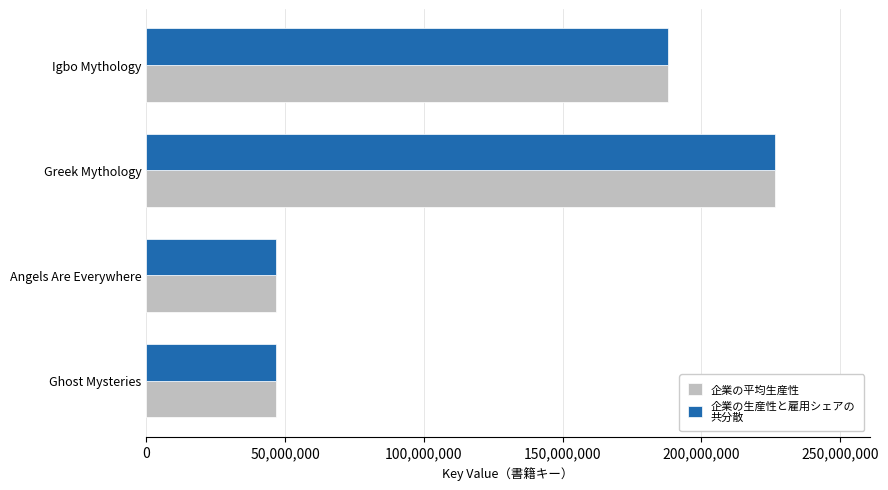

At which category is the sum across all series the highest?

Greek Mythology